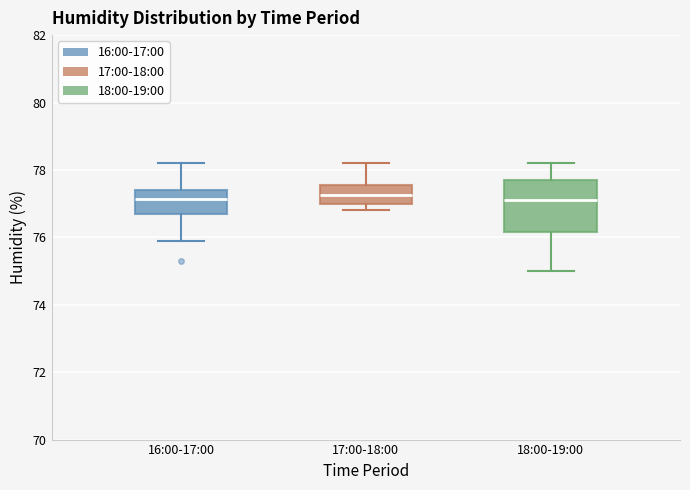

Comparing the boxes themselves (not the whiskers), which one is the tallest?

18:00-19:00